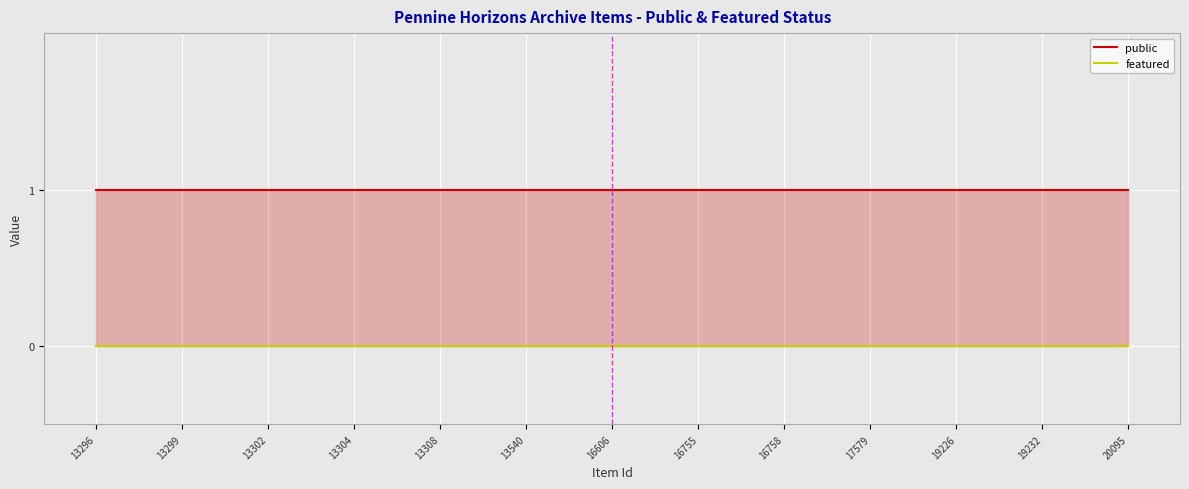

Rank the series by their maximum value, from highest to lowest.

public, featured